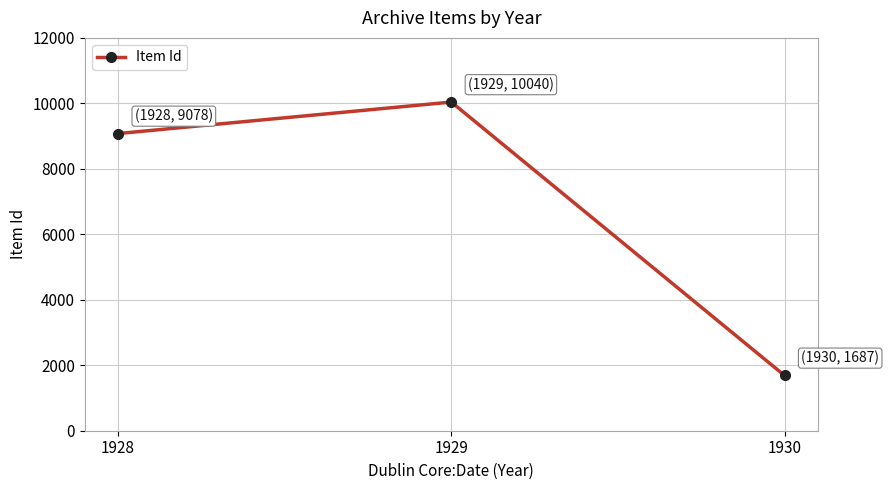

What is the ratio of the value at 1929 to the value at 1928?

1.1